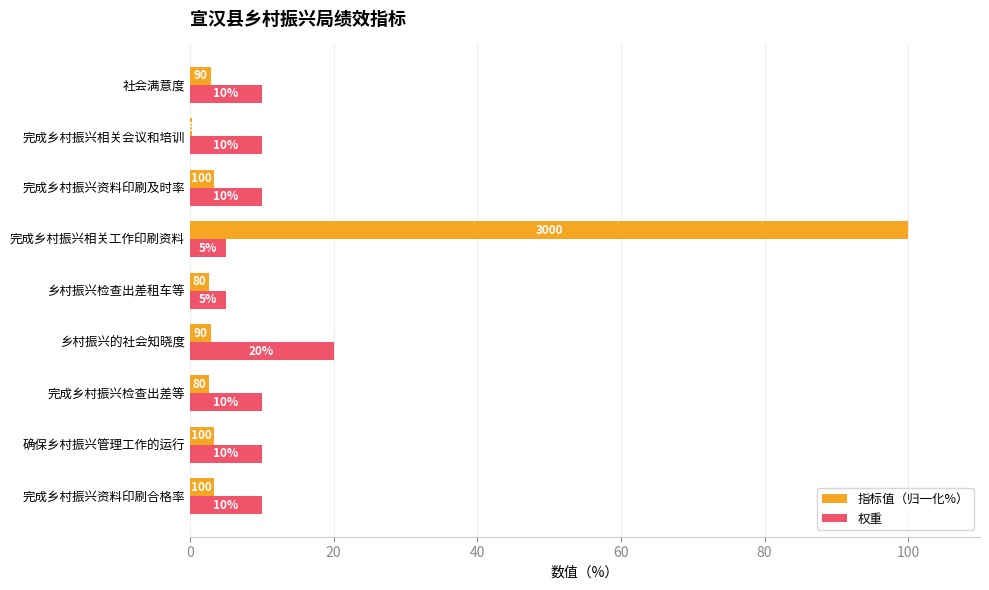

What is the sum of all 权重 values?

90.0